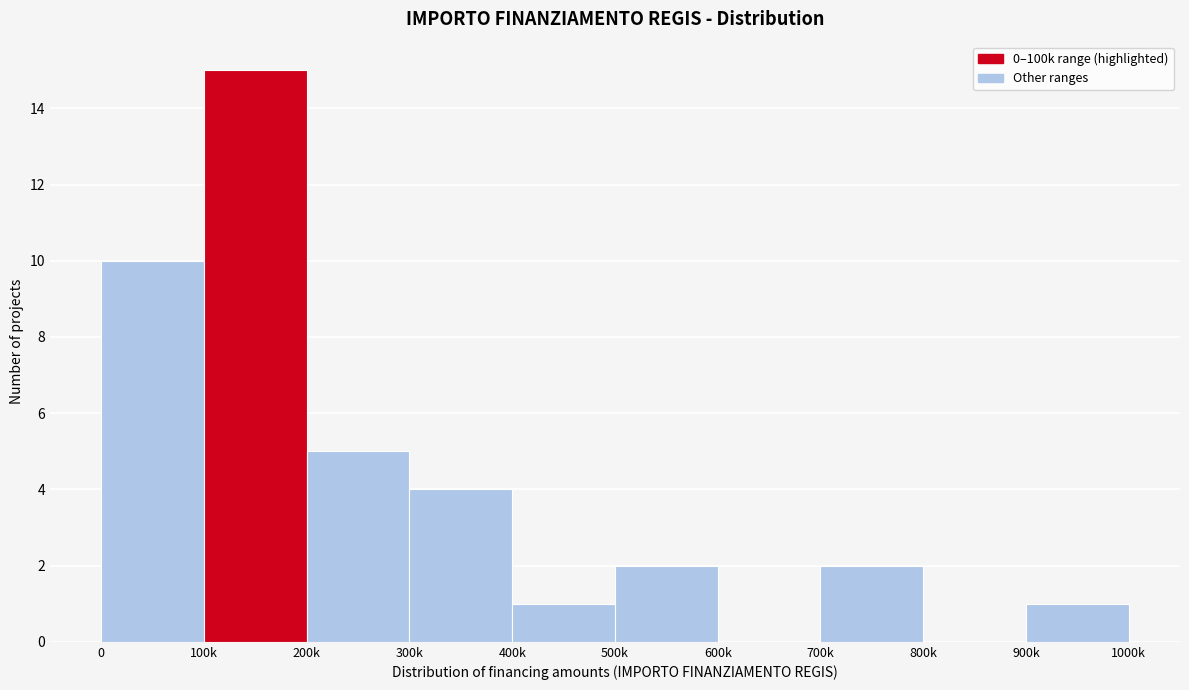

Reading left to right, transcribe all the data shown in this chart.

0=10	100k=15	200k=5	300k=4	400k=1	500k=2	600k=0	700k=2	800k=0	900k=1